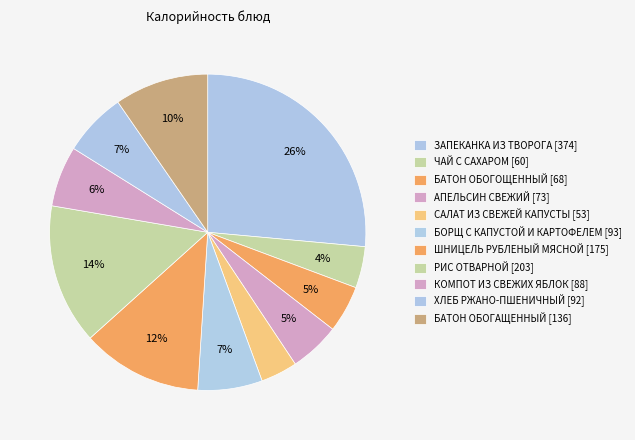

Rank the categories by value from highest to lowest.

ЗАПЕКАНКА ИЗ ТВОРОГА СО СГУЩЕННЫМ МОЛОКОМ, РИС ОТВАРНОЙ, ШНИЦЕЛЬ РУБЛЕНЫЙ МЯСНОЙ, БАТОН ОБОГАЩЕННЫЙ МИКРОНУТРИЕНТАМИ, БОРЩ С КАПУСТОЙ И КАРТОФЕЛЕМ, ХЛЕБ РЖАНО-ПШЕНИЧНЫЙ ОБОГАЩЕННЫЙ, КОМПОТ ИЗ СВЕЖИХ ЯБЛОК, АПЕЛЬСИН СВЕЖИЙ, БАТОН ОБОГОЩЕННЫЙ МИКРОНУТРИЕНТАМИ, ЧАЙ С САХАРОМ, САЛАТ ИЗ СВЕЖЕЙ КАПУСТЫ С ОГУРЦОМ